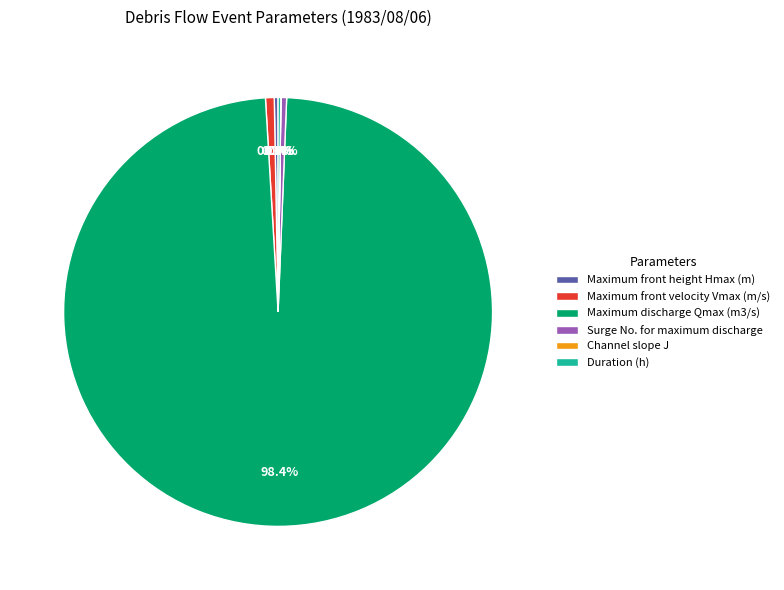

What percentage is NOT represented by Maximum front height Hmax (m)?

99.7%